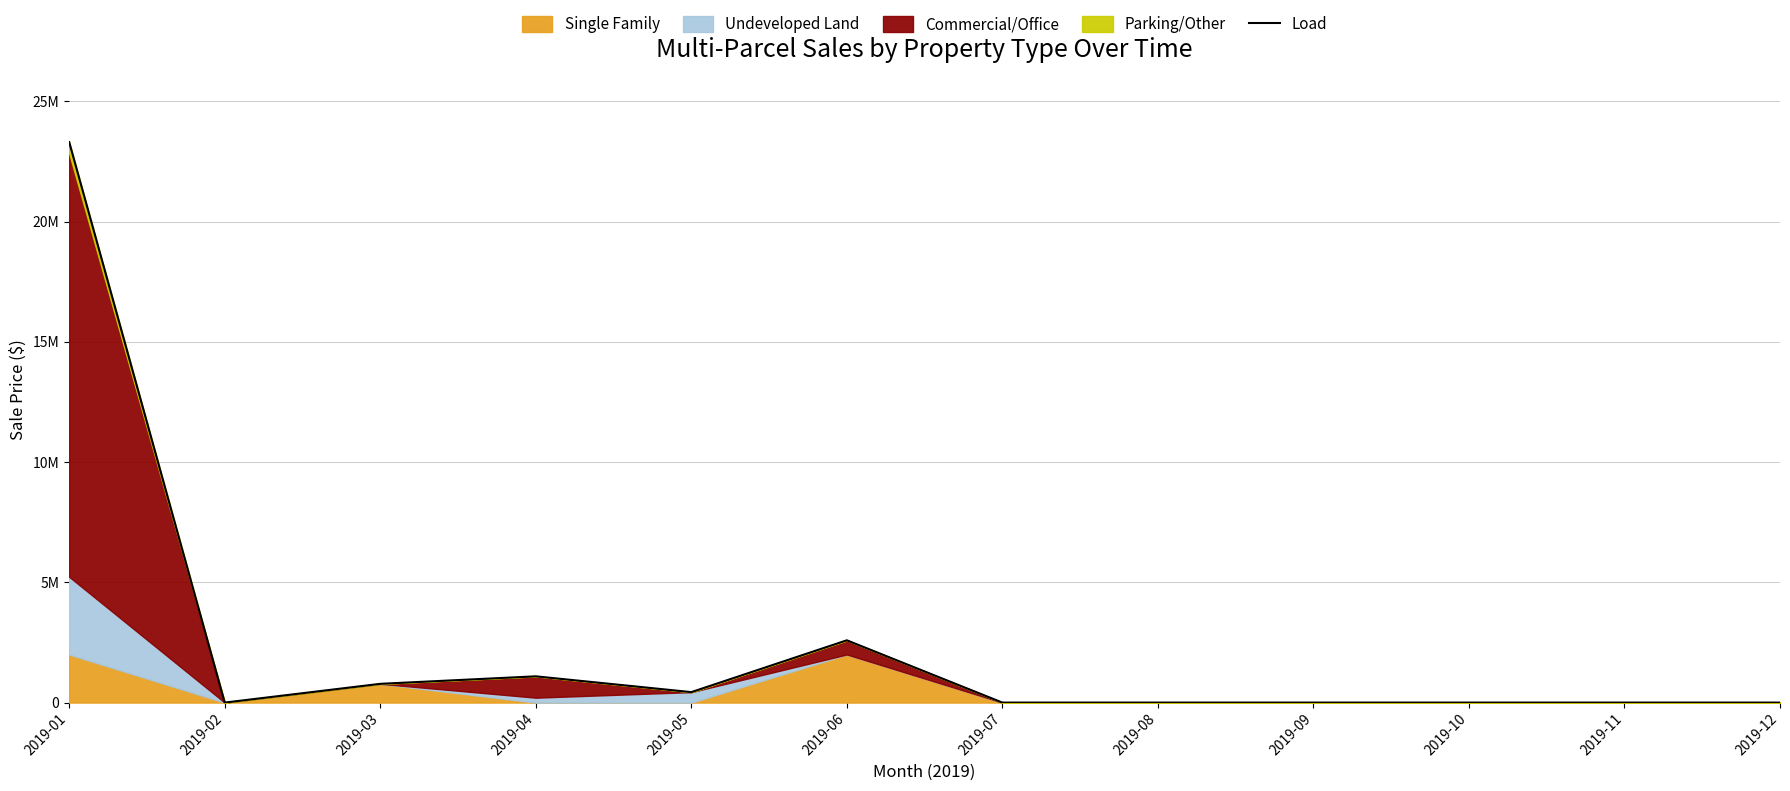

Between 2019-12 and 2019-06, which is larger?

2019-06